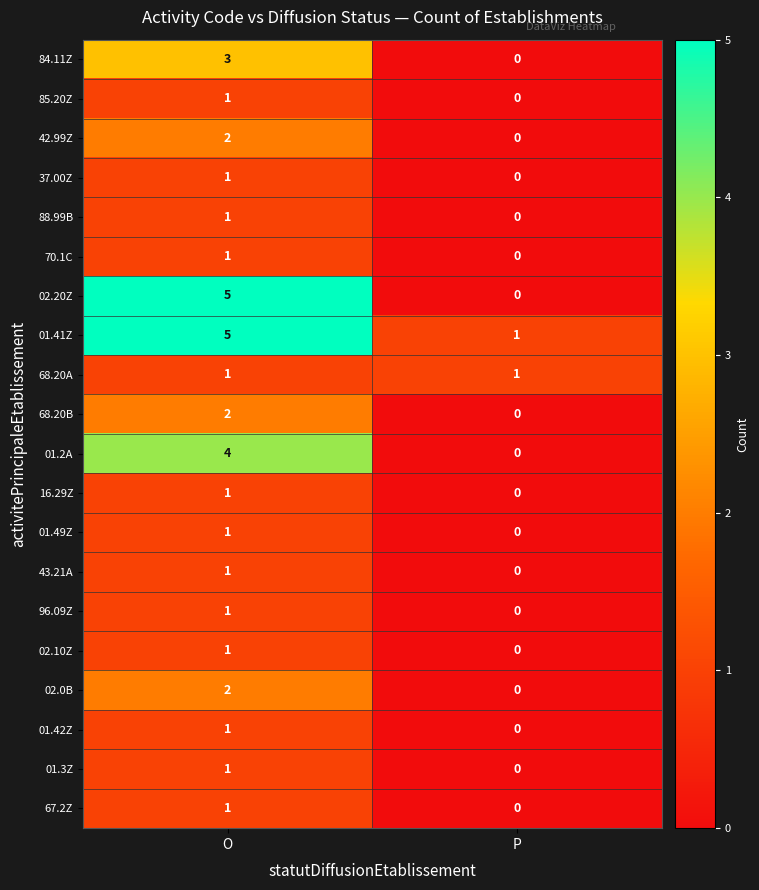

Rank the categories by 01.2A value from lowest to highest.

P, O